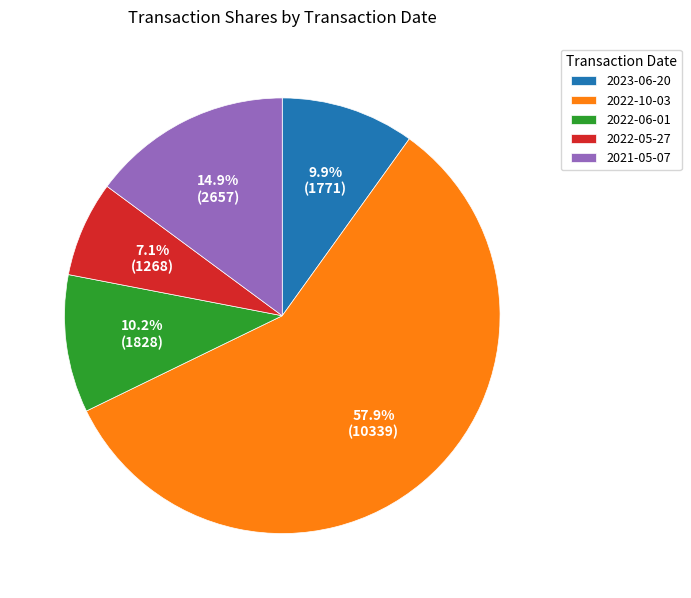

What percentage do 2023-06-20 and 2022-10-03 together represent?

67.8%